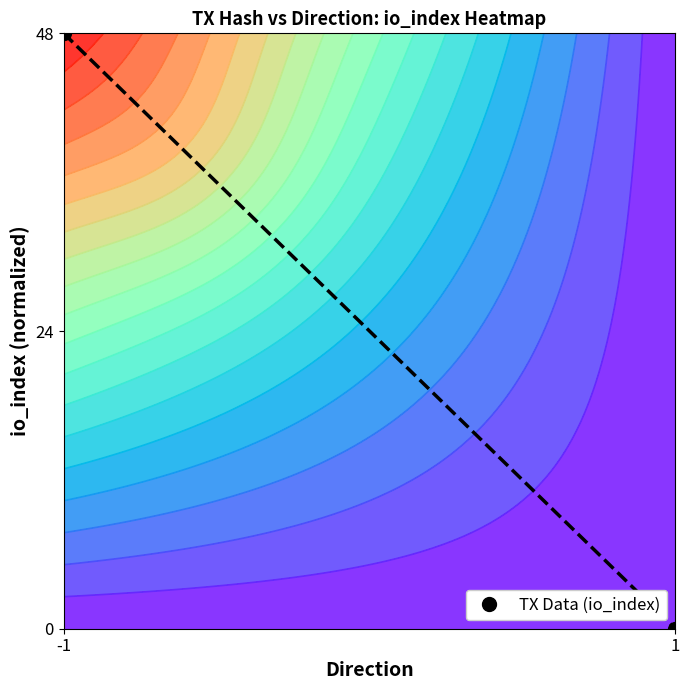

What is the change in value from -1 to 1?

-1